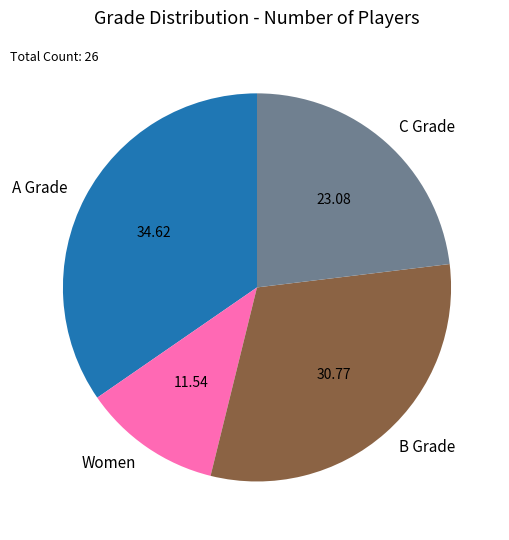

Is the sum of Women and B Grade greater than half?

No